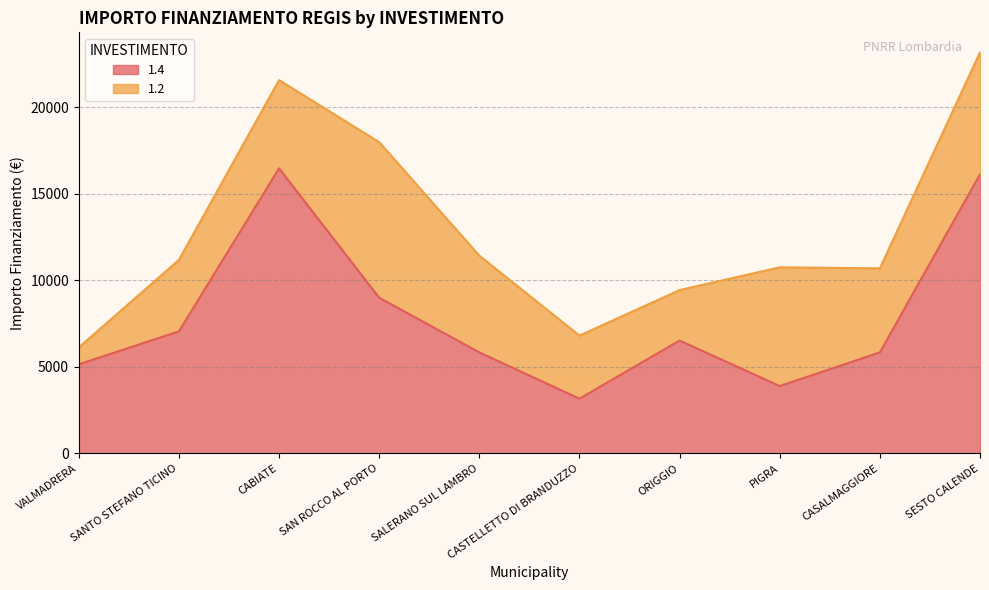

Where is the first local minimum?

CASTELLETTO DI BRANDUZZO